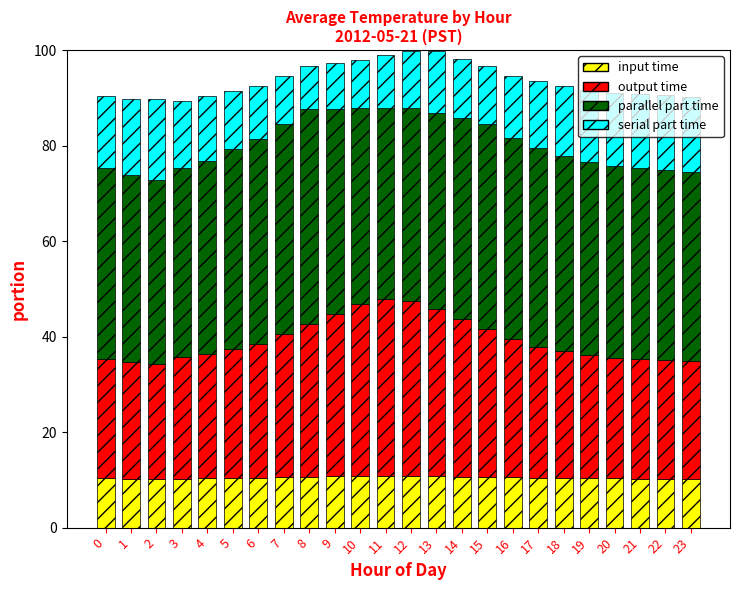

Is it true that input time equals 10.3 at 22?

True